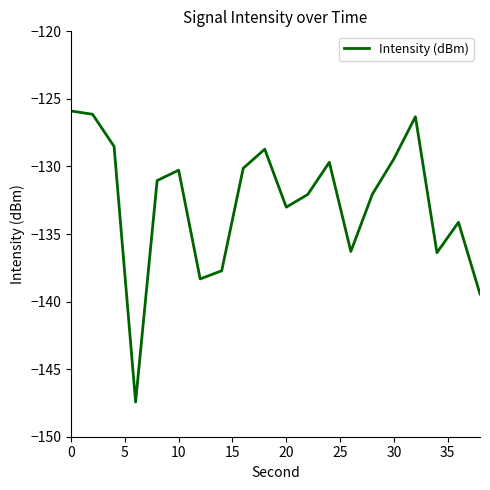

What is the maximum value shown in the chart?

-125.9